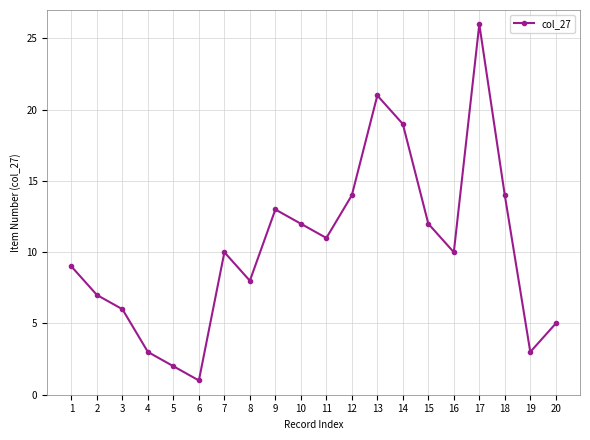

Which category has the lowest value across all series?

6